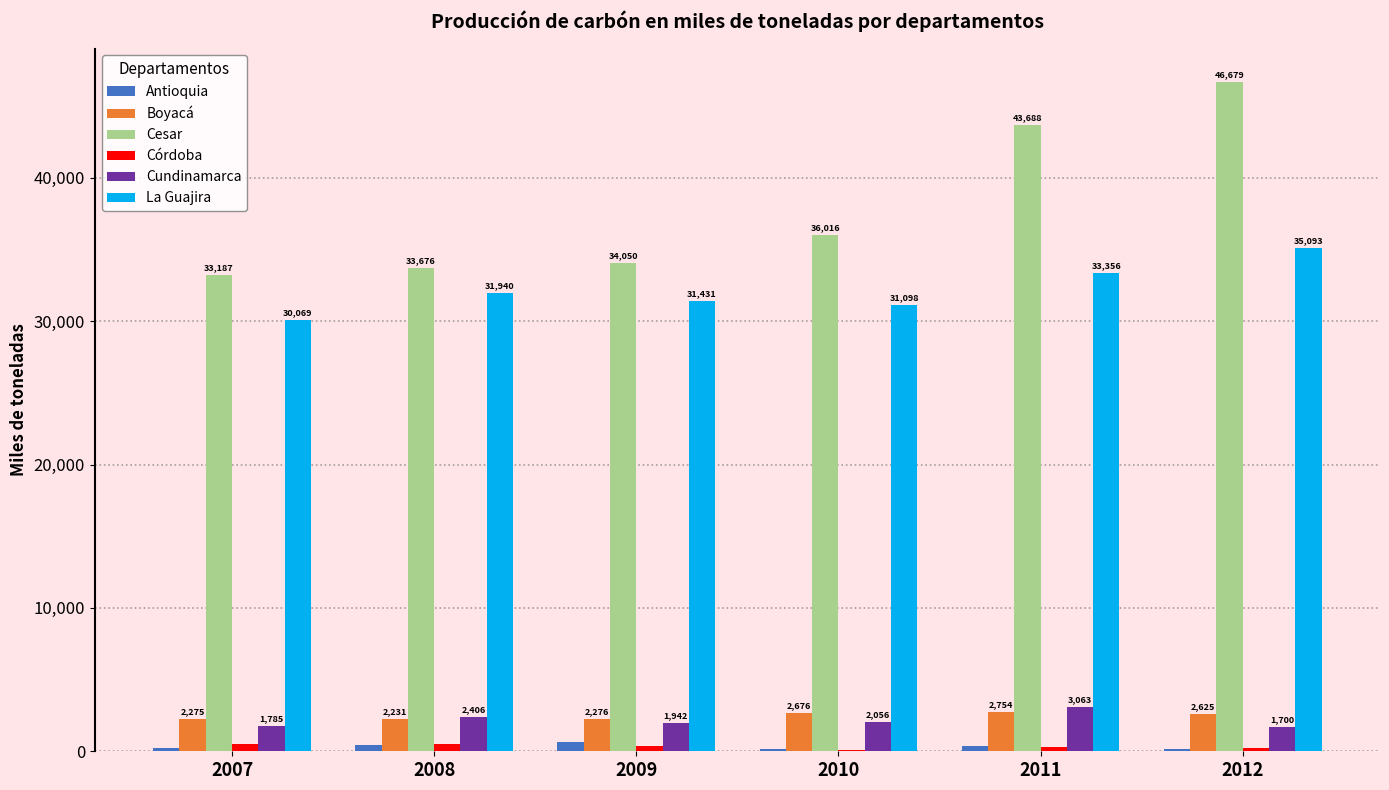

What is the average value of the Boyacá series?

2472.9